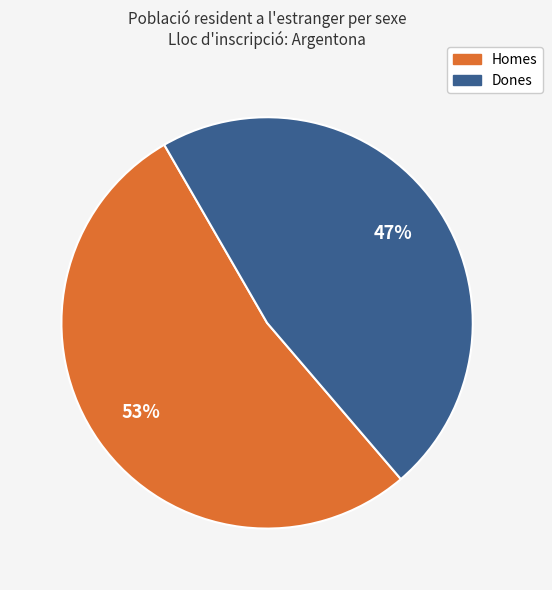

To the nearest percent, what is the difference between the largest and smallest slice percentages?

6%